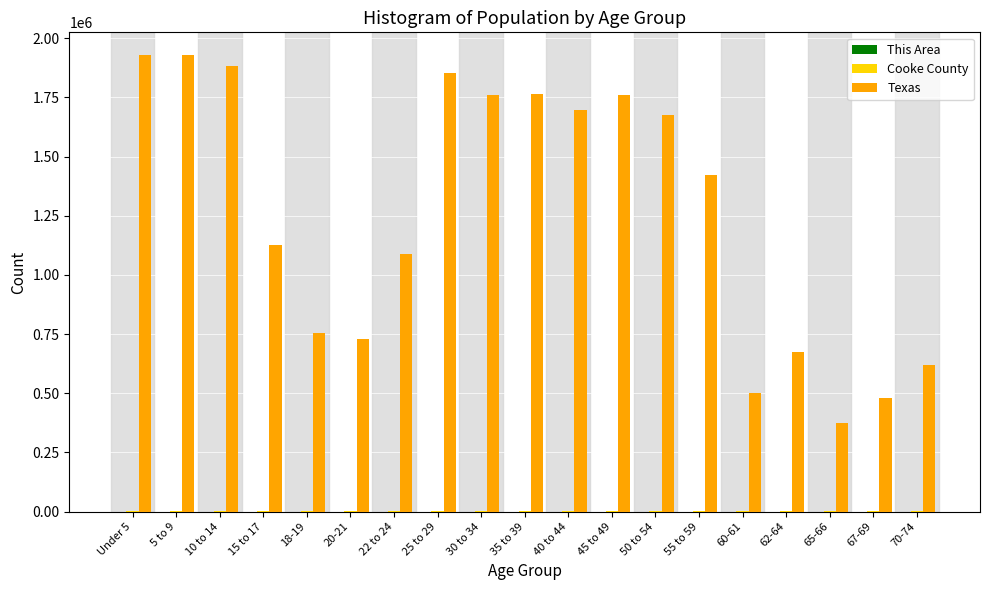

Which series changed the most between 5 to 9 and 35 to 39?

Texas